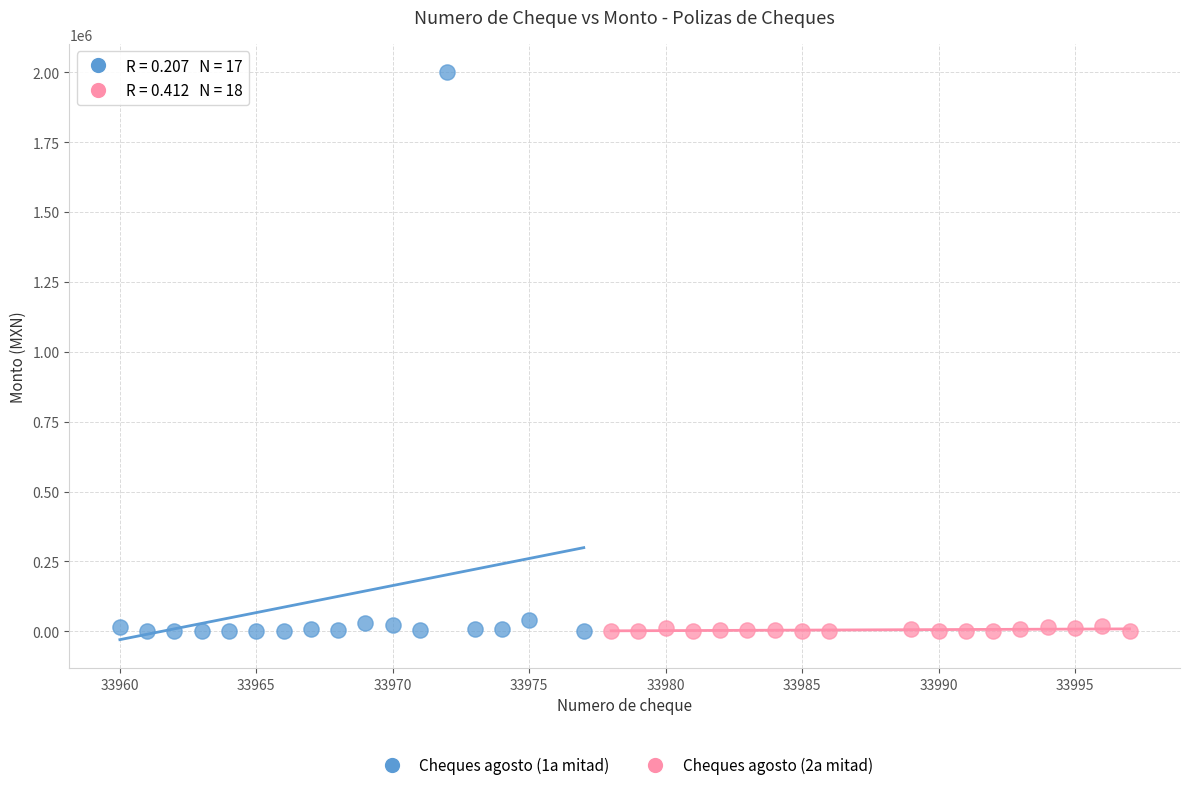

Which series contains the highest Y value?

Cheques agosto (1a mitad)